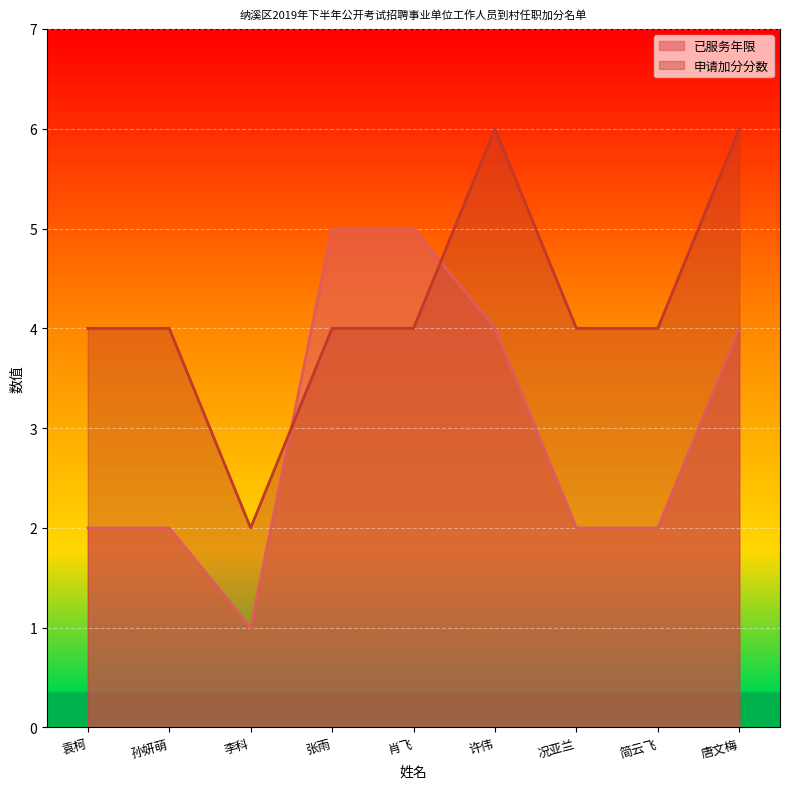

What is the spread (max minus min) of values at 肖飞?

1